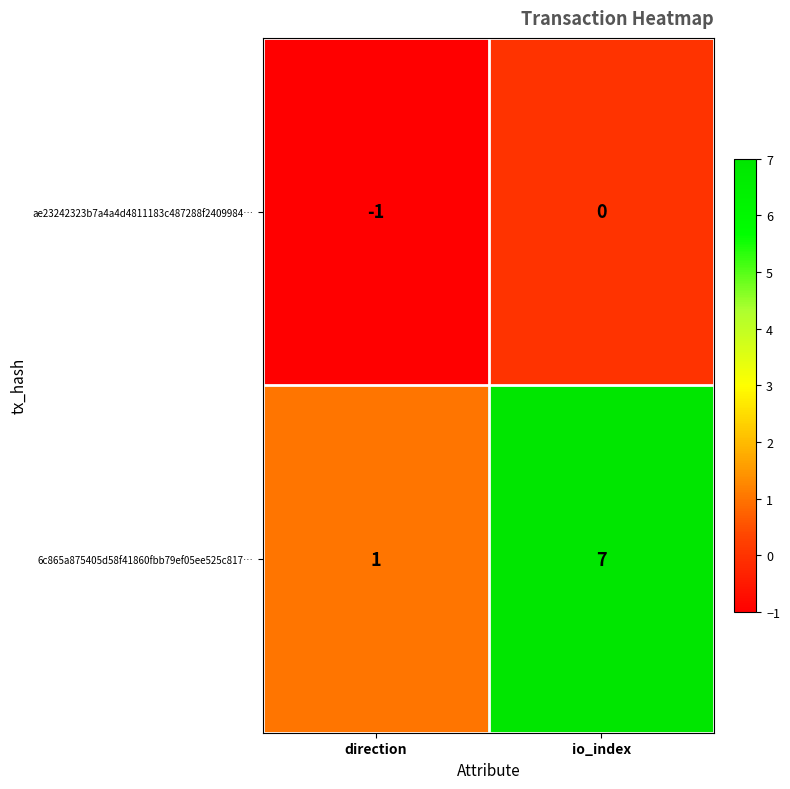

Reading left to right, extract all data points from this chart.

ae23242323b7a4a4d4811183c487288f2409984…: direction=-1	io_index=0
6c865a875405d58f41860fbb79ef05ee525c817…: direction=1	io_index=7